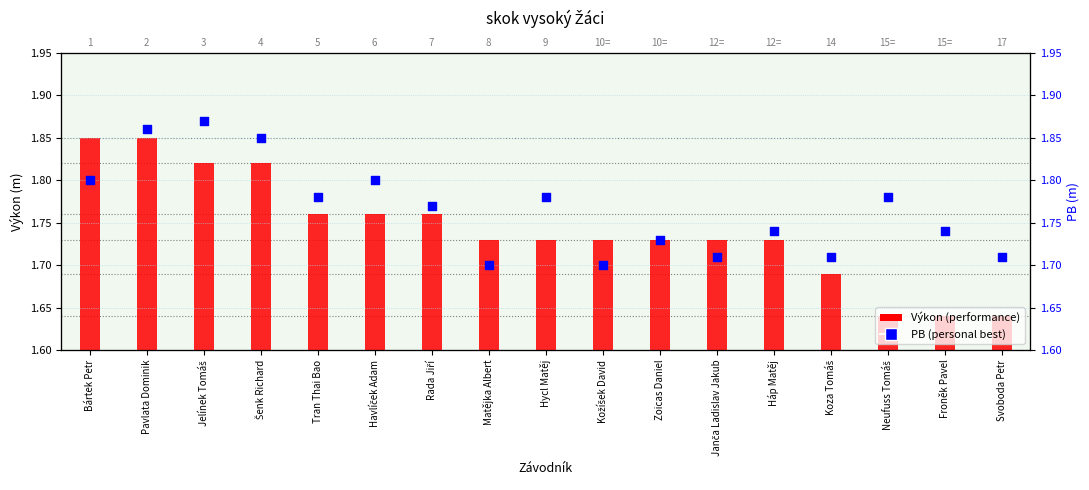

Is the value of Výkon (performance) at Bártek Petr greater than the value of PB (personal best) at Havlíček Adam?

Yes